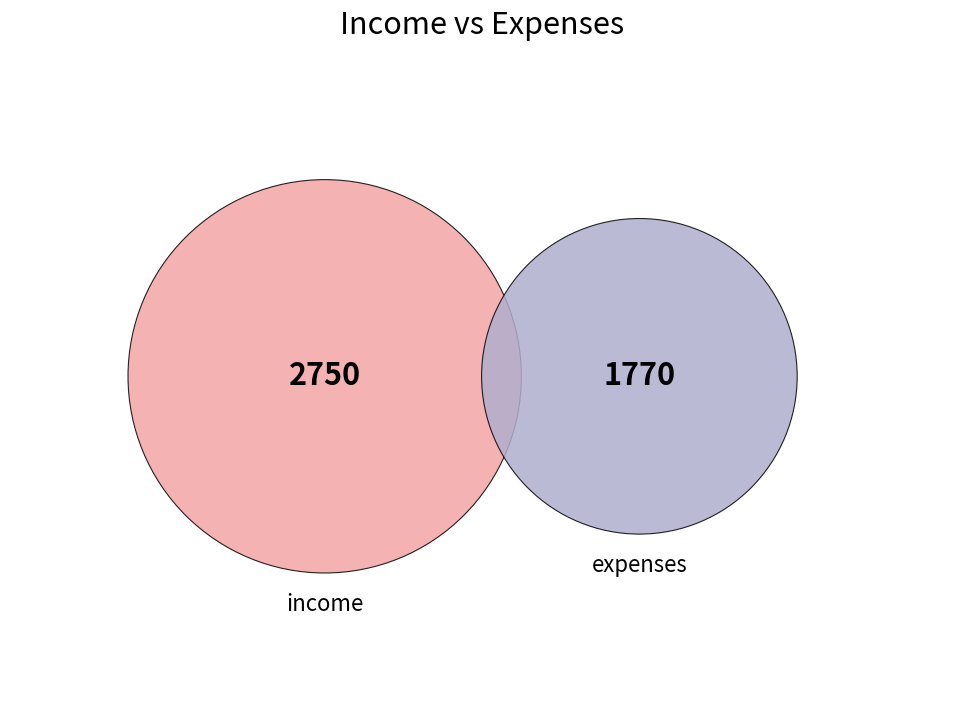

Does any single category account for the majority?

Yes